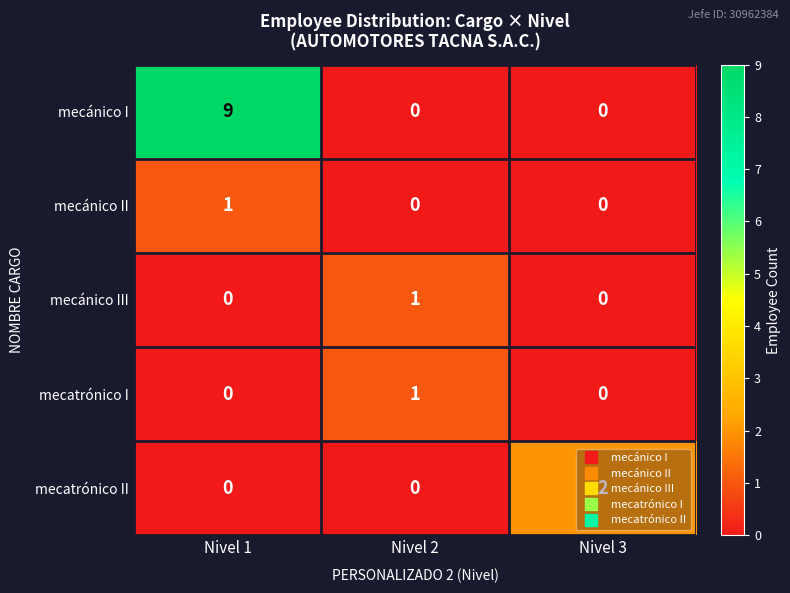

Which category has the highest value across all series?

Nivel 1